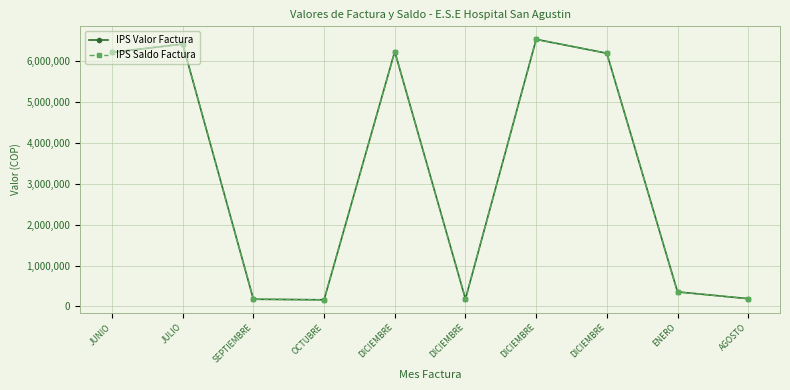

Is the value of IPS Valor Factura at JUNIO greater than the value of IPS Saldo Factura at DICIEMBRE?

No